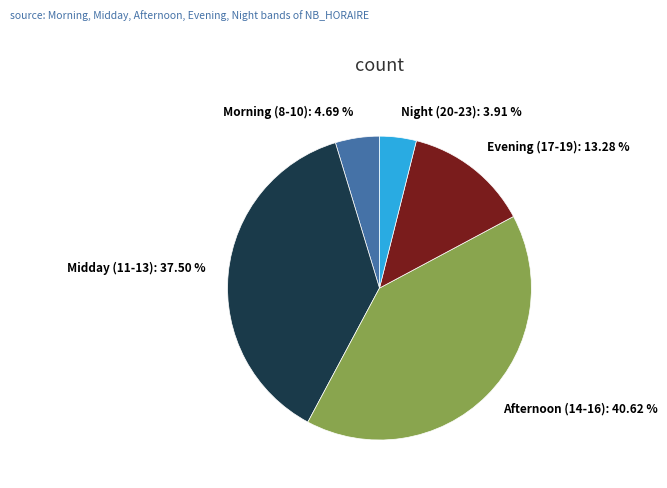

Does any single category account for the majority?

No